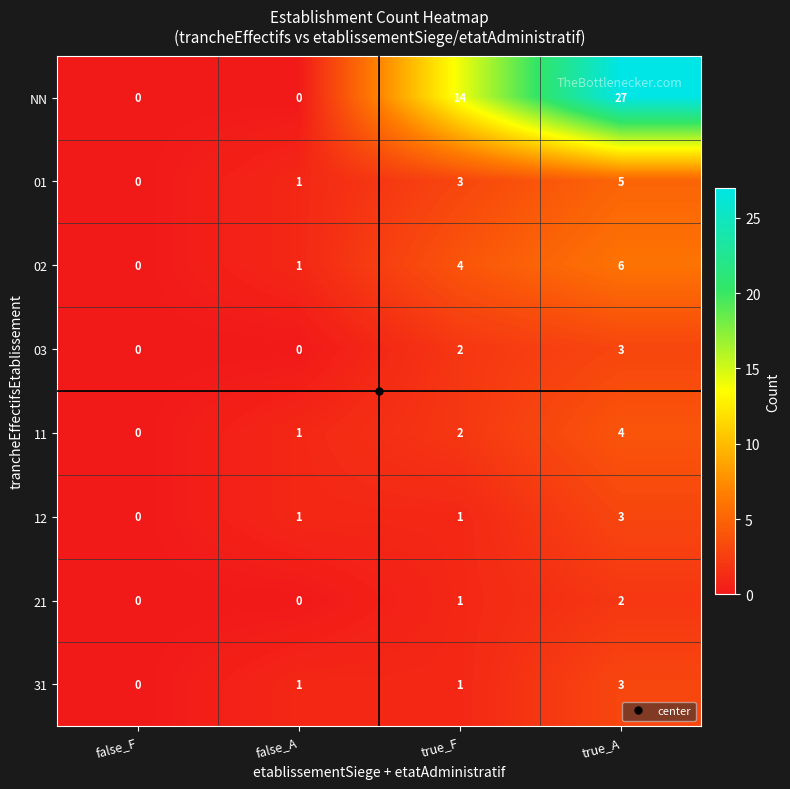

What is the maximum value shown in the chart?

27